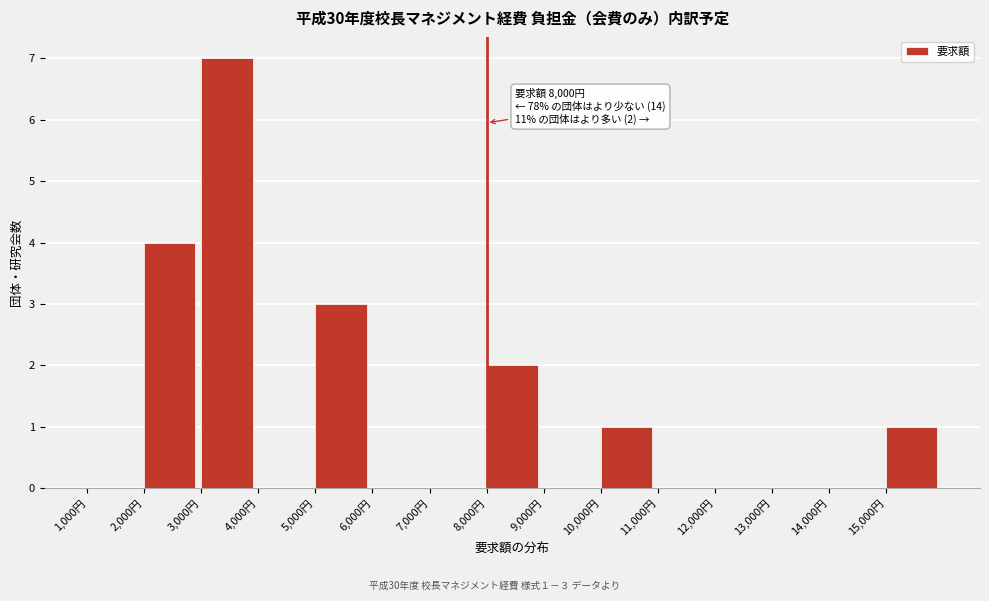

Over which range of the x-axis is the bar tallest?

3000 to 4000